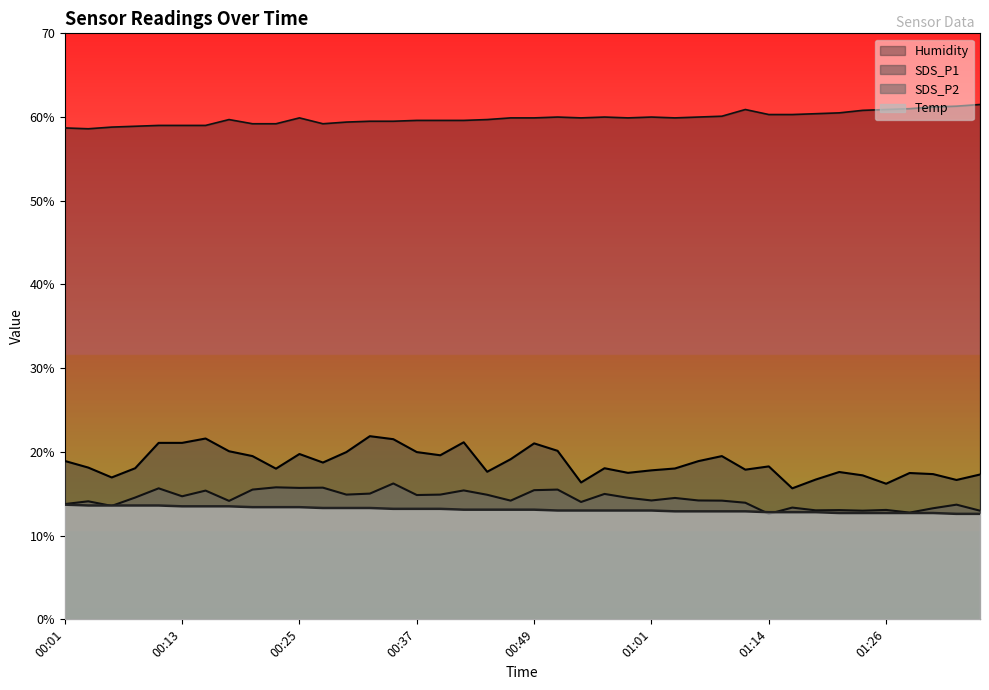

True or false: SDS_P1 and Temp cross at least once.

False